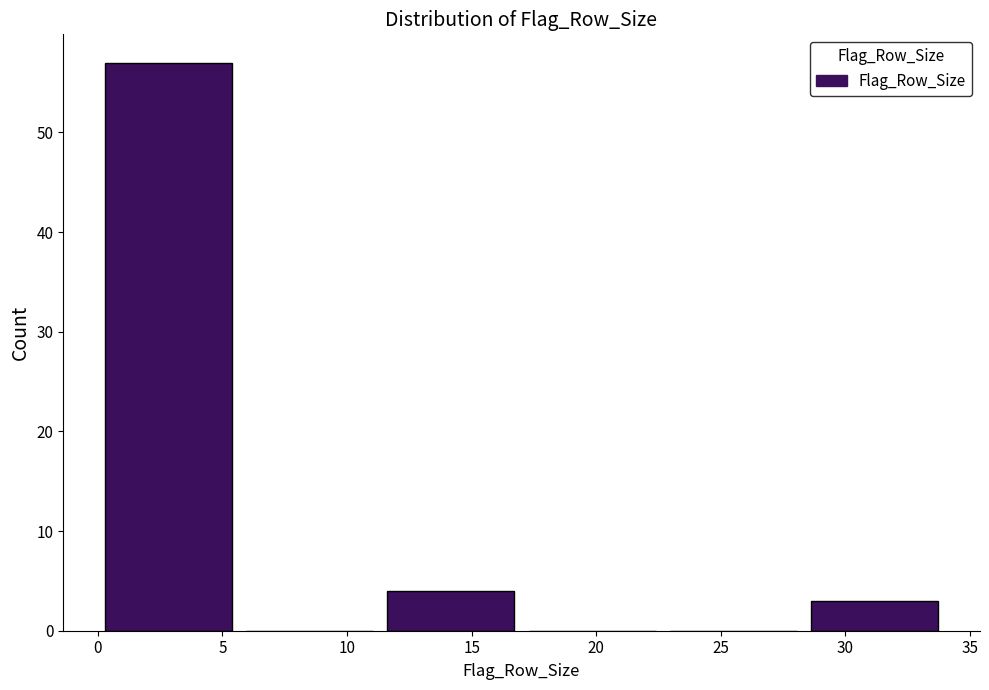

Reading left to right, transcribe this chart: for each bar, give the range it covers on the x-axis and its height. Neither the bar edges nor the heights are printed on the chart, so give them approximately, as read against the axes.

0.0 to 5.5: 57
5.5 to 11.5: 0
11.5 to 17.0: 4
17.0 to 22.5: 0
22.5 to 28.5: 0
28.5 to 34.0: 3